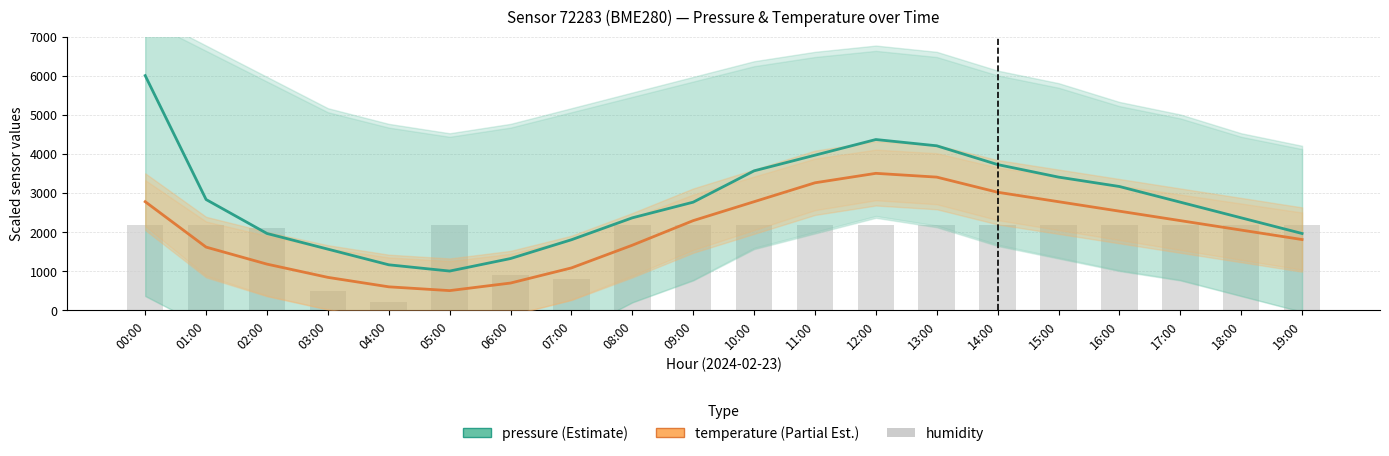

At which category is the sum across all series the highest?

00:00